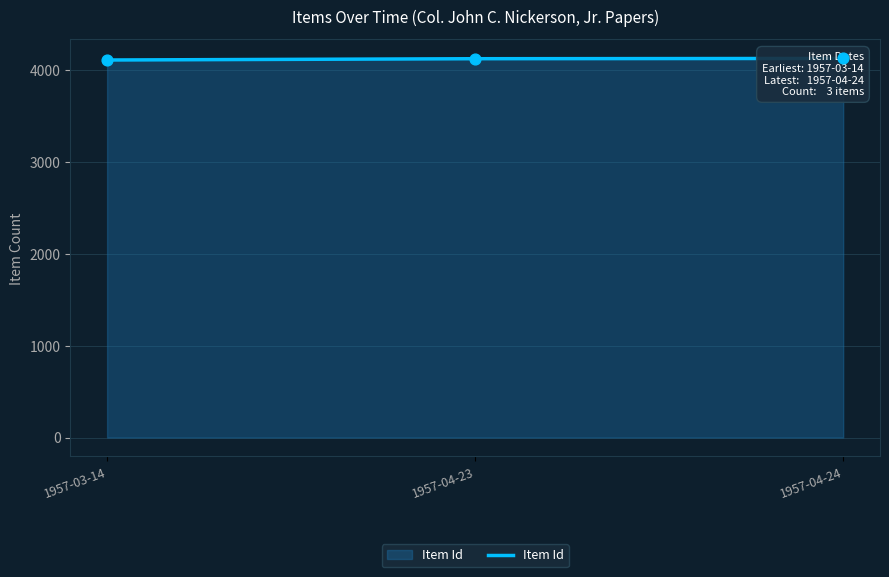

What is the ratio of the value at 1957-04-23 to the value at 1957-04-24?

1.0